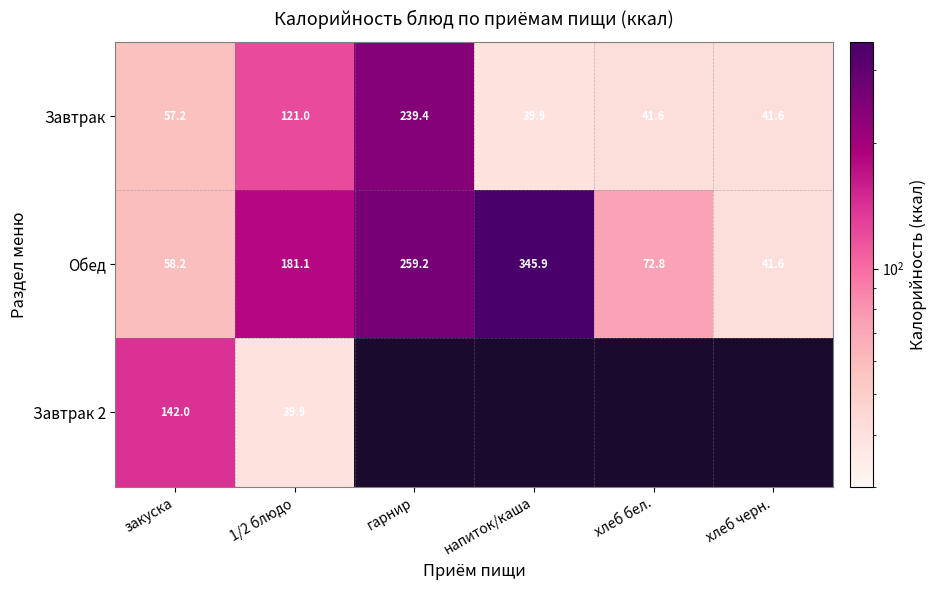

What value does the Завтрак series have at хлеб черн.?

41.6